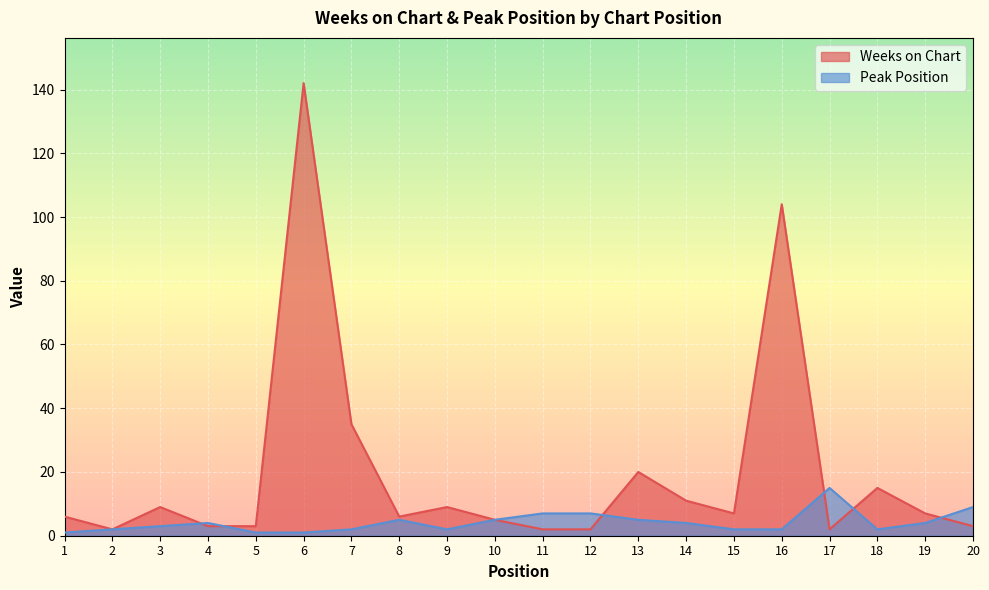

The value of Weeks on Chart at 18 is 15. True or false?

True